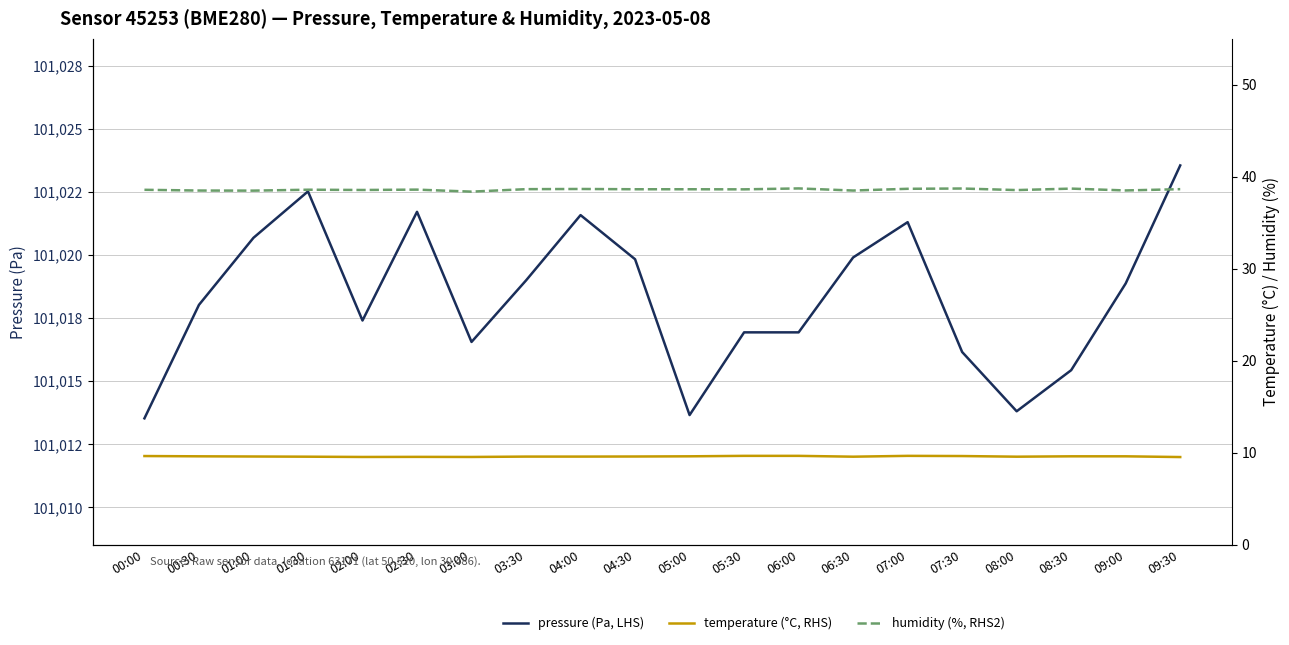

In humidity (%, RHS2), how many points are higher than both neighbors (excluding endpoints)?

6